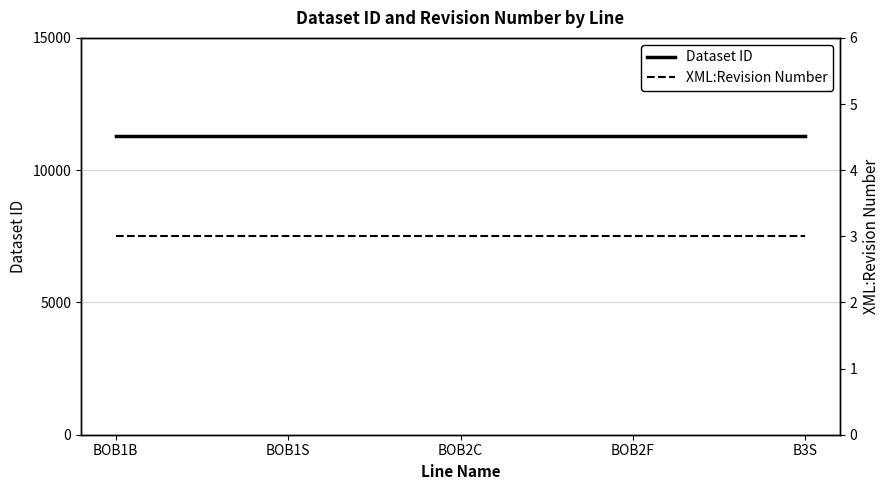

Which category has the highest value across all series?

BOB1B